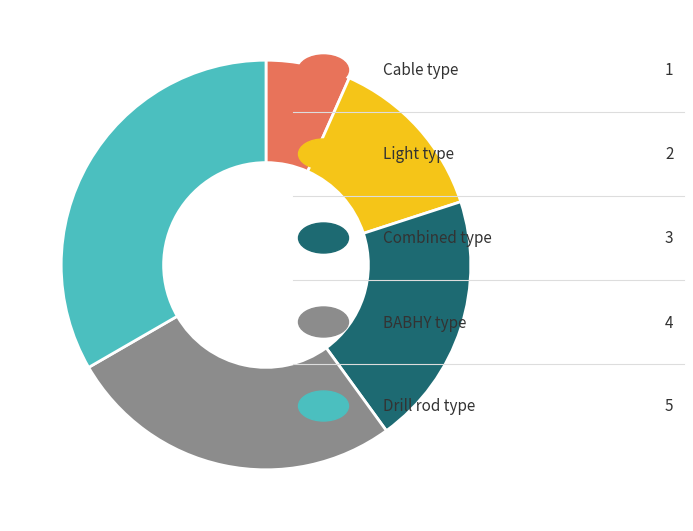

Is there any slice that represents more than half of the pie?

No